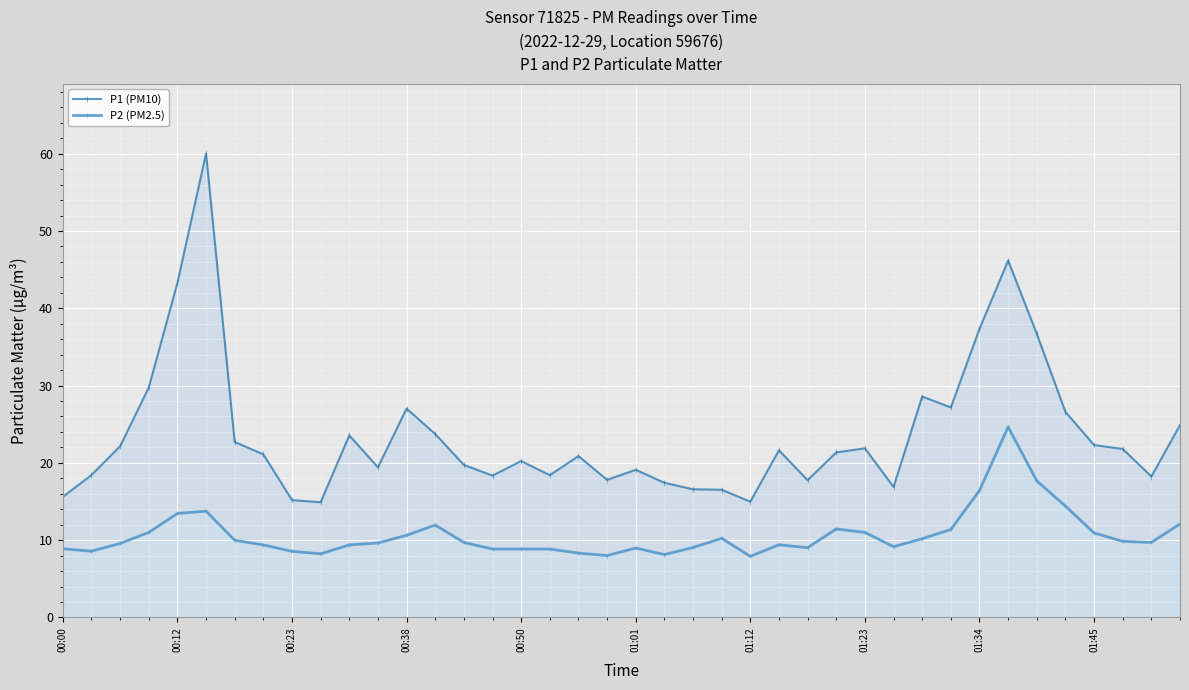

True or false: P1 (PM10) and P2 (PM2.5) cross at least once.

False